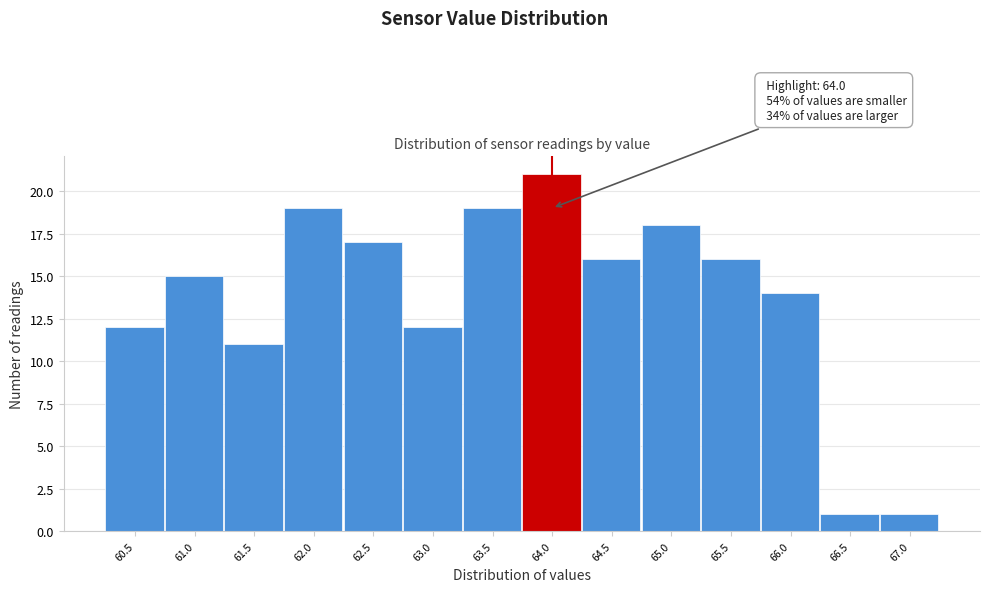

Reading right to left, transcribe all the data shown in this chart.

67.0=1	66.5=1	66.0=14	65.5=16	65.0=18	64.5=16	64.0=21	63.5=19	63.0=12	62.5=17	62.0=19	61.5=11	61.0=15	60.5=12